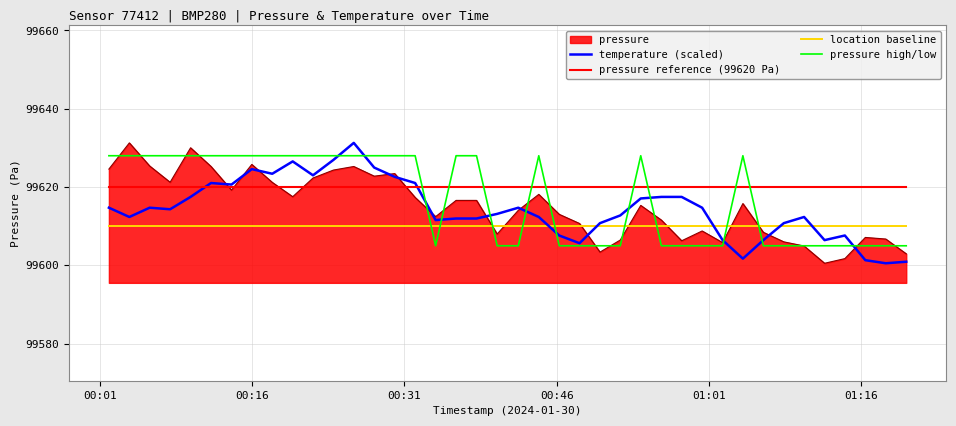

What is the average value of the pressure high/low series?

99617.1